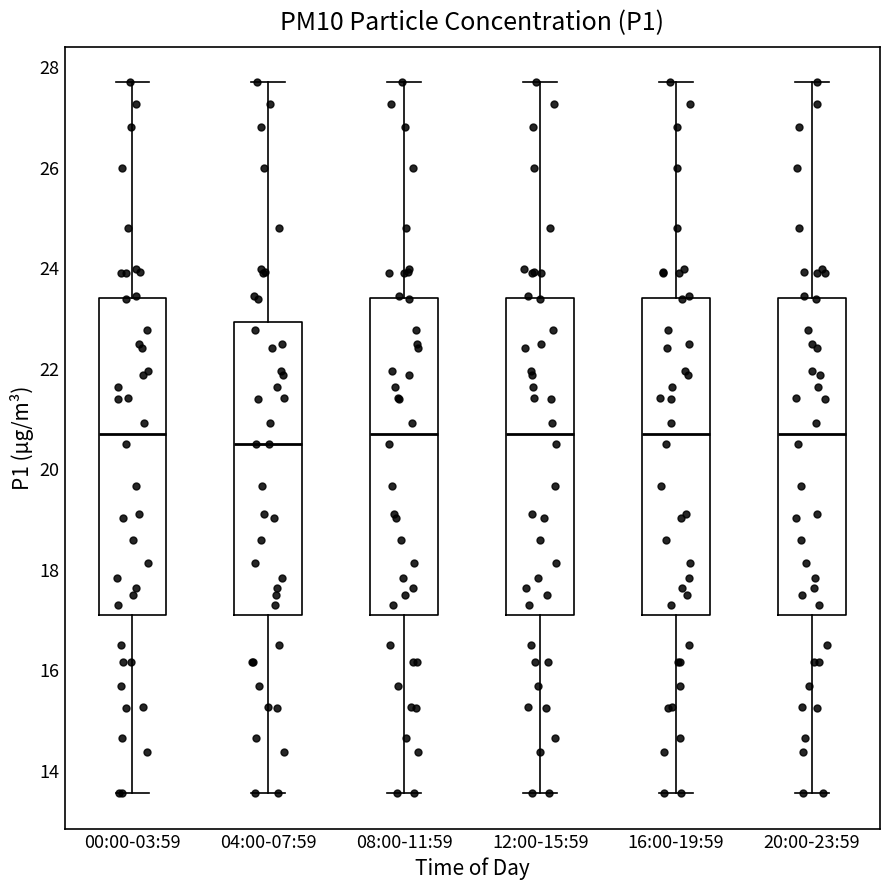

Reading left to right, transcribe this box plot: for each box, give where its median line is, the range the box spans, and where its two whiskers end, as read against the y-axis. The values are not printed on the chart, so give them approximately, as read against the axis.

00:00-03:59: median 20.8, box 17.2 to 23.4, whiskers 13.6 to 27.8
04:00-07:59: median 20.6, box 17.2 to 23.0, whiskers 13.6 to 27.8
08:00-11:59: median 20.8, box 17.2 to 23.4, whiskers 13.6 to 27.8
12:00-15:59: median 20.8, box 17.2 to 23.4, whiskers 13.6 to 27.8
16:00-19:59: median 20.8, box 17.2 to 23.4, whiskers 13.6 to 27.8
20:00-23:59: median 20.8, box 17.2 to 23.4, whiskers 13.6 to 27.8